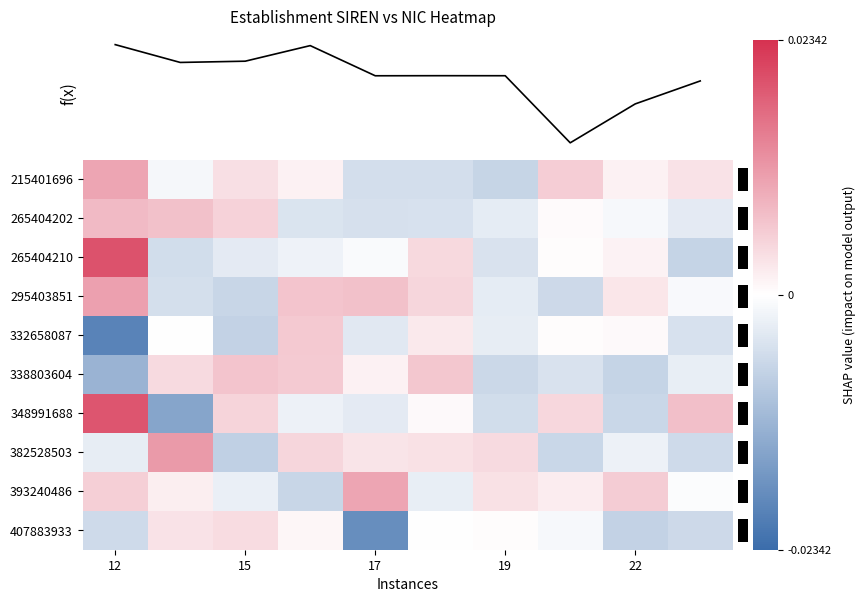

Rank the series by their maximum value, from highest to lowest.

265404210, 348991688, 382528503, 295403851, 393240486, 215401696, 265404202, 338803604, 332658087, 407883933